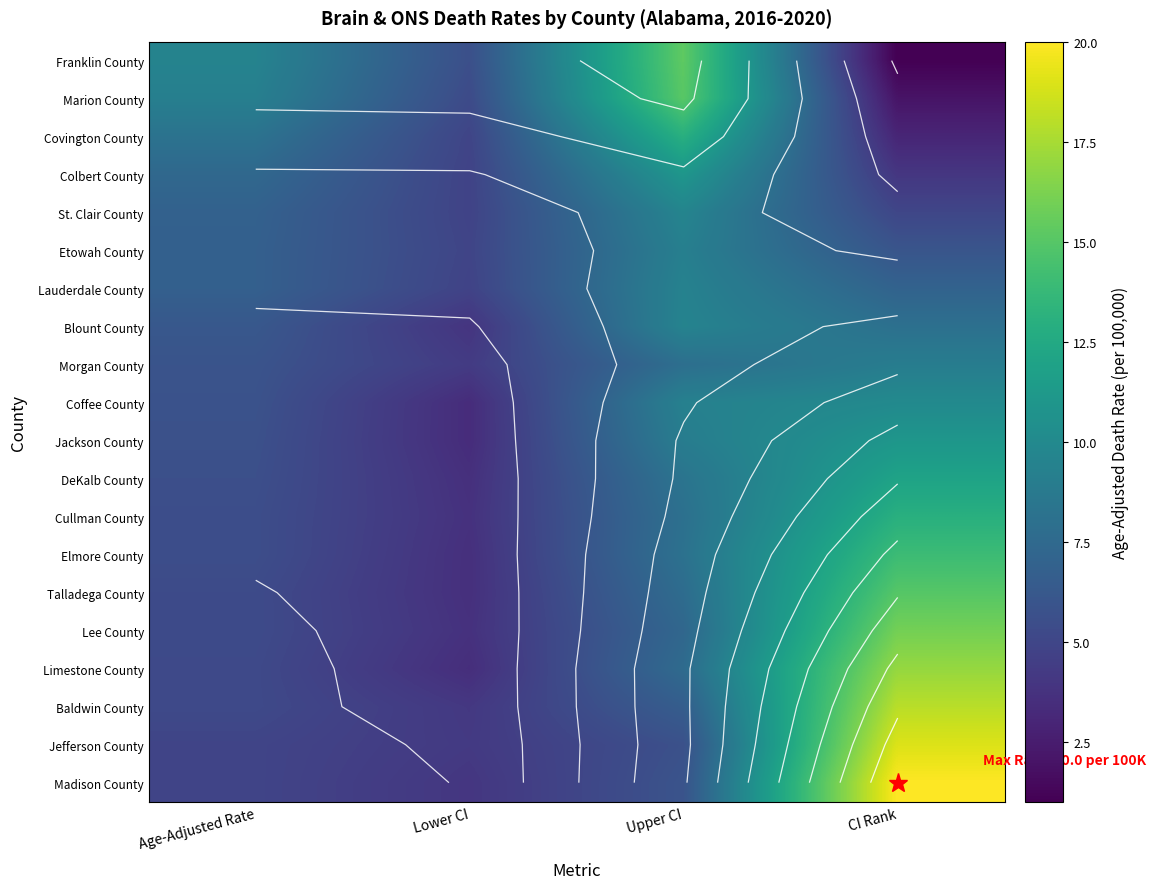

Which has a higher value, Lower CI or CI Rank?

Lower CI